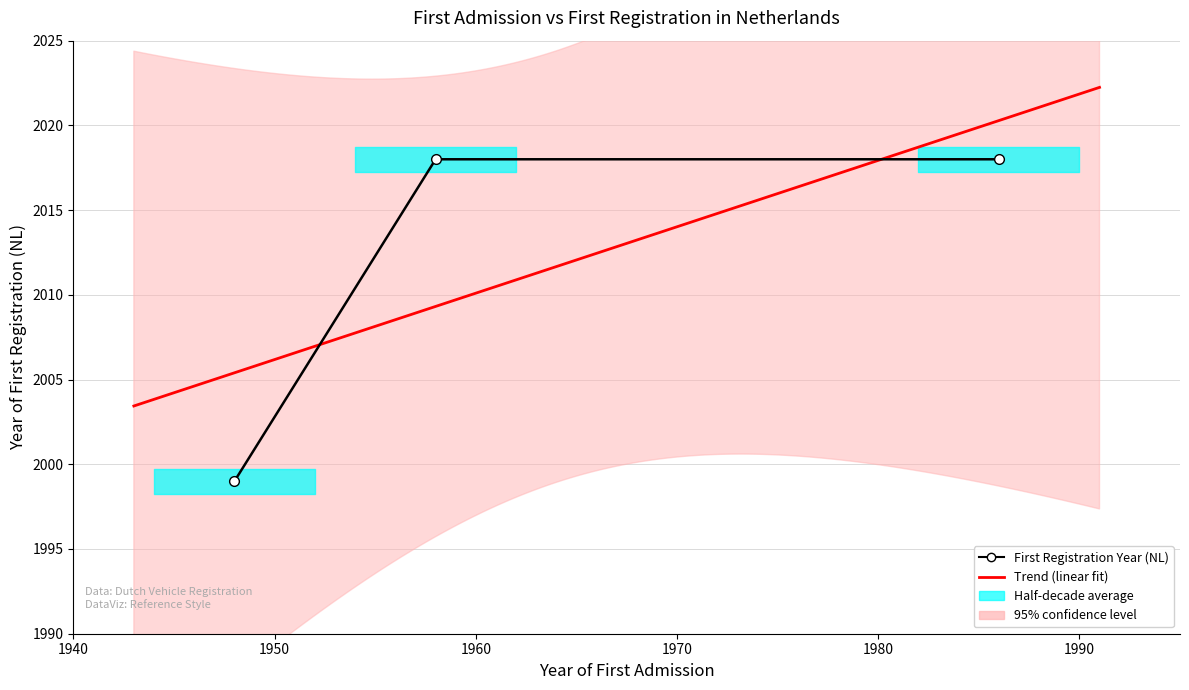

How many data points does each series have?

3